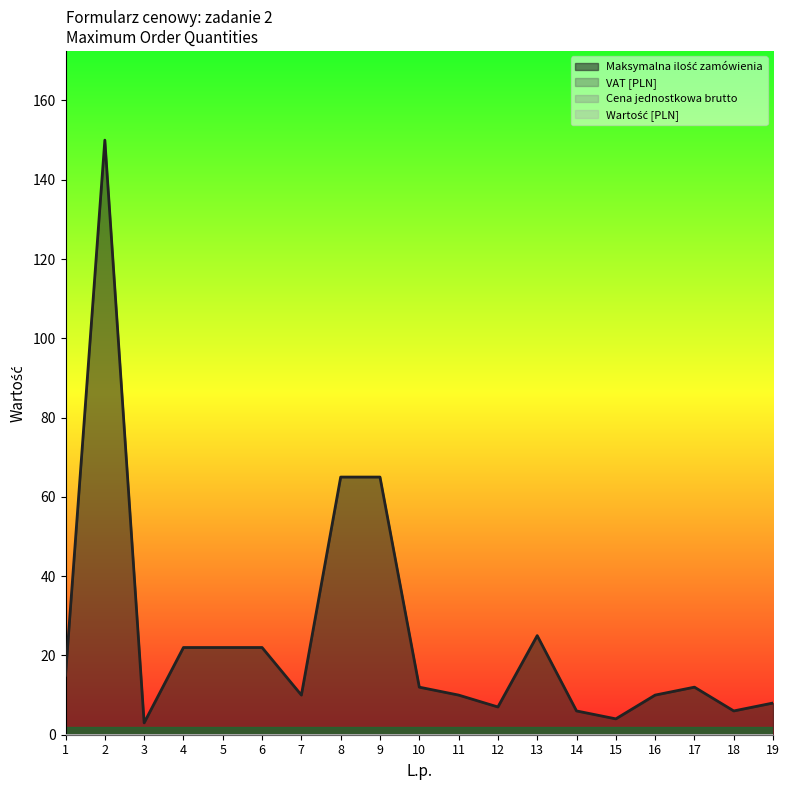

How many lines are shown in the chart?

4